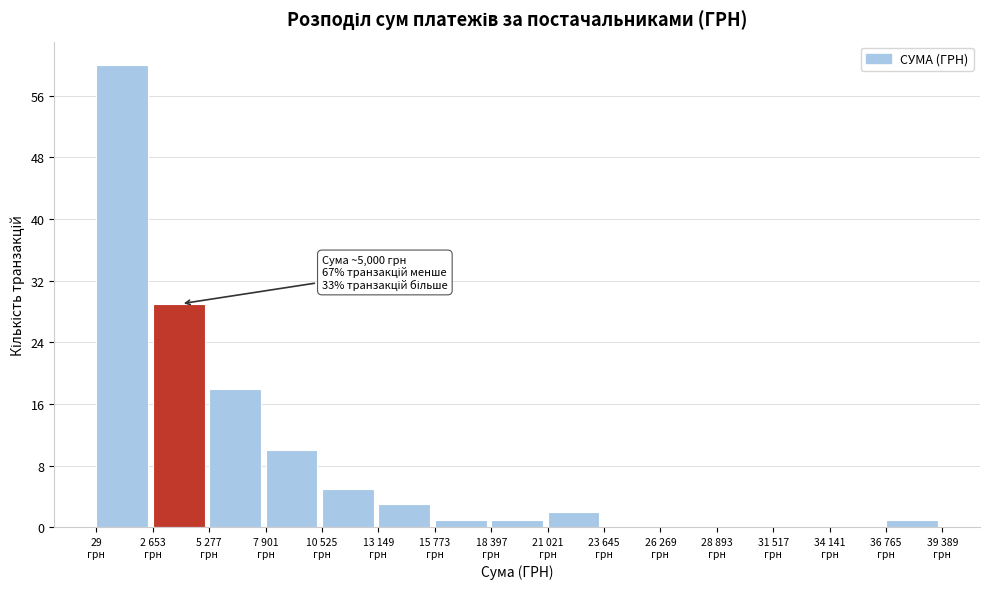

What is the greatest value displayed?

60